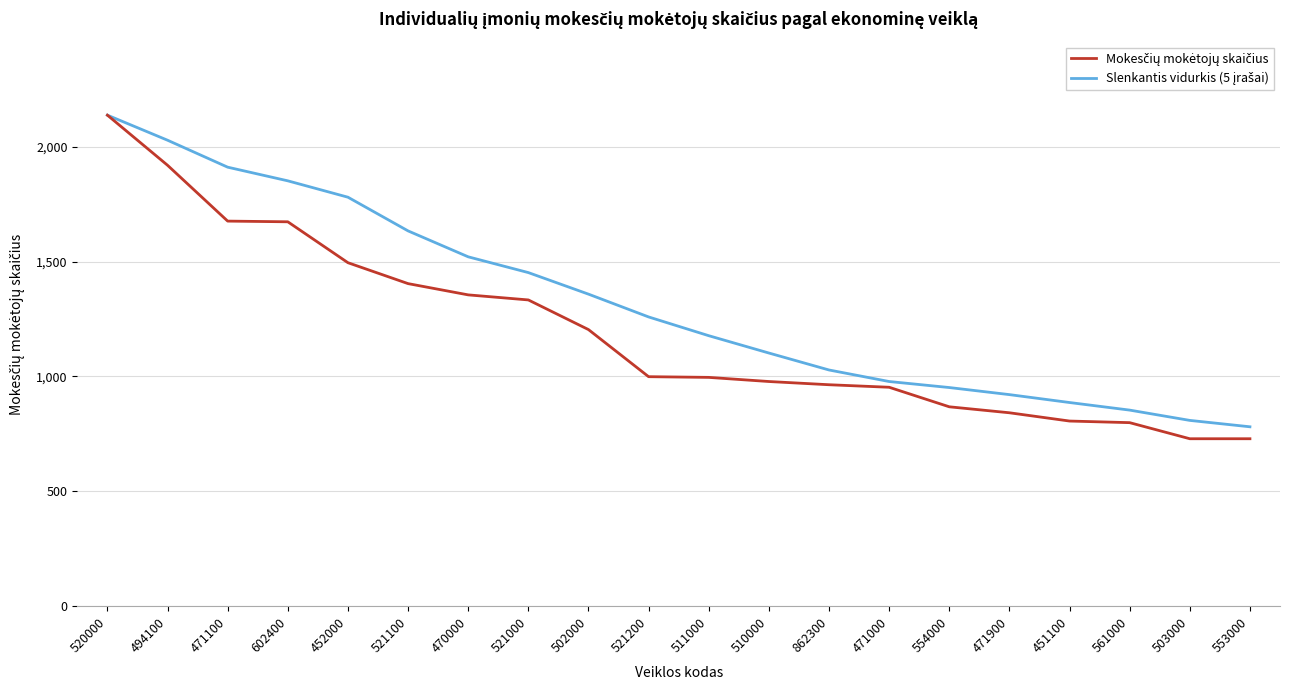

What is the total value across all series at 511000?

2173.4